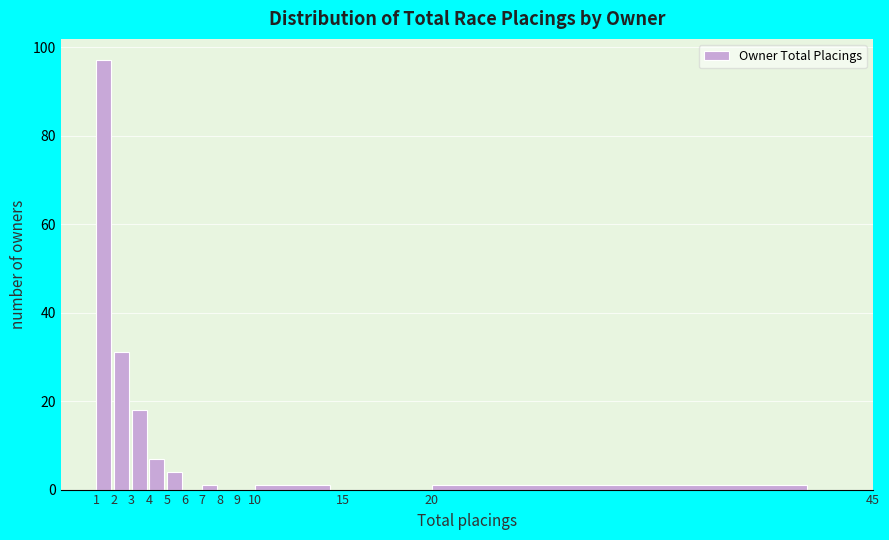

Reading left to right, transcribe this chart: for each bar, give the range it covers on the x-axis and its height. The values are not printed on the chart, so give them approximately, as read against the axis.

1 to 2: 98
2 to 3: 32
3 to 4: 18
4 to 5: 8
5 to 6: 4
6 to 7: 0
7 to 8: under 2
8 to 9: 0
9 to 10: 0
10 to 15: under 2
15 to 20: 0
20 to 45: under 2